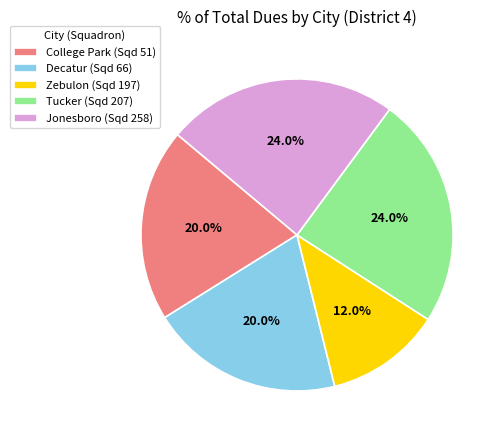

Approximately how many times larger is the value at Jonesboro (Sqd 258) compared to Tucker (Sqd 207)?

1.0